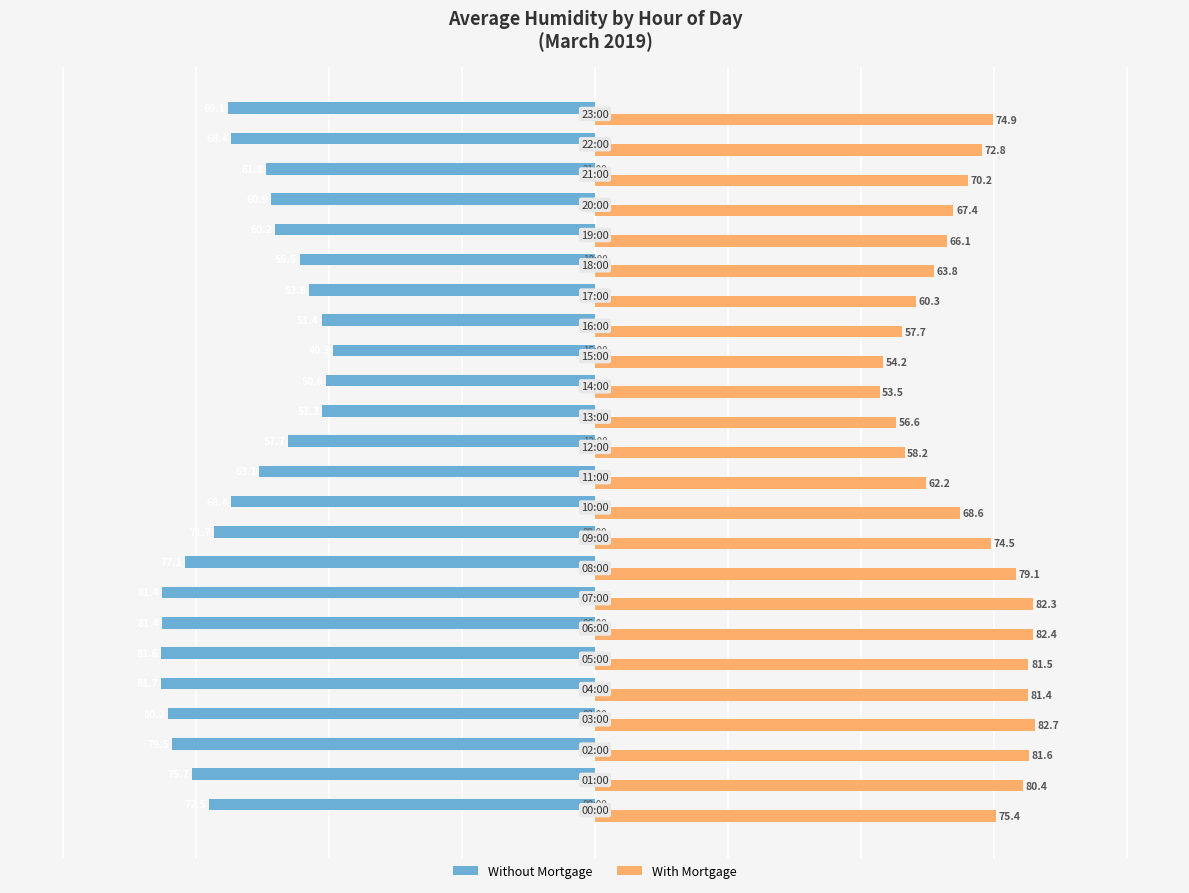

What is the lowest value of the Without Mortgage series?

-81.7